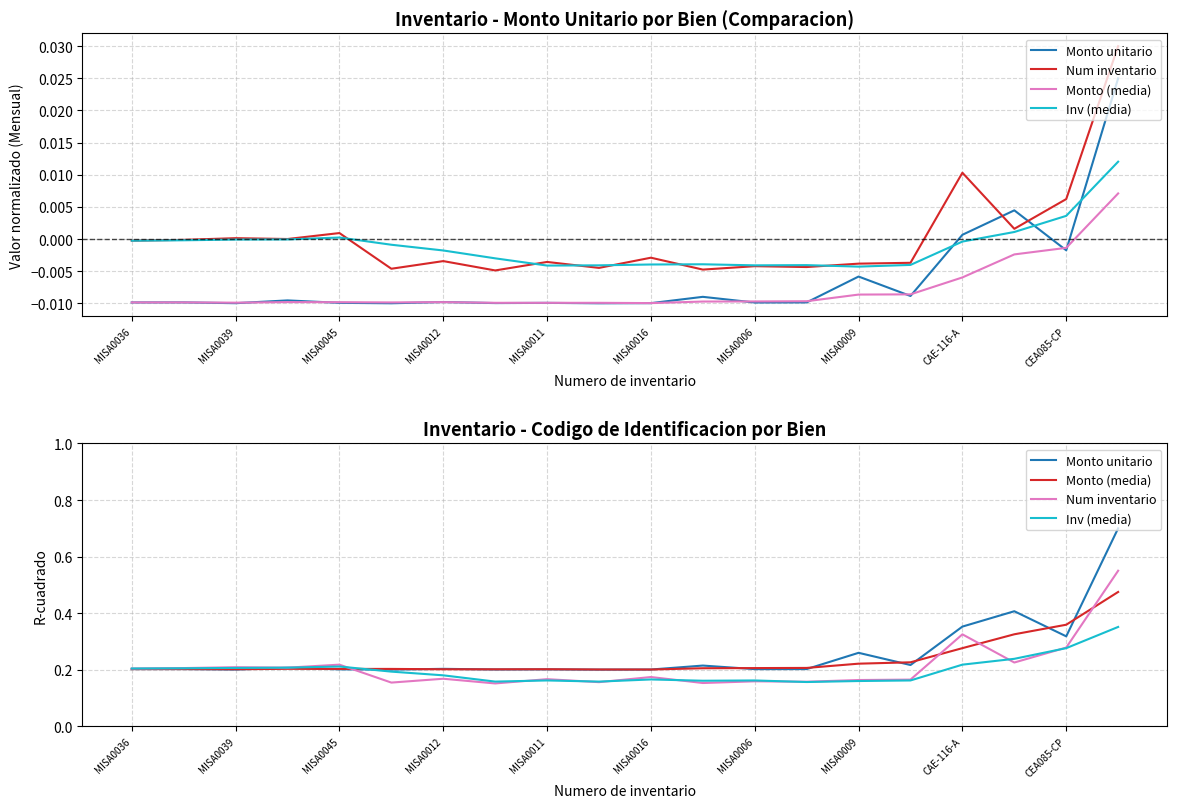

Is it true that Num inventario equals 0.4 at MISA0039?

False